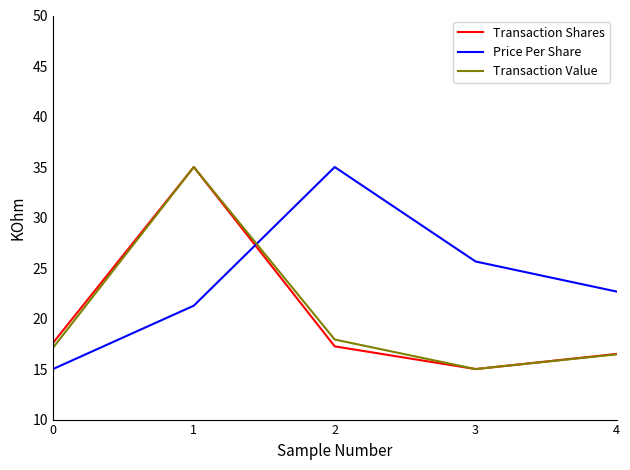

Count the number of data series in this chart.

3